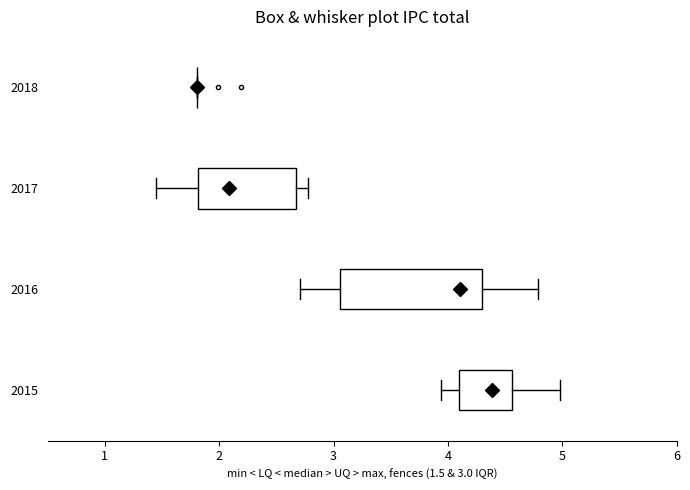

Where is the left edge of the box at y = 2015 on the x-axis? The values are not printed on the chart, so give them approximately, as read against the axis.

4.1